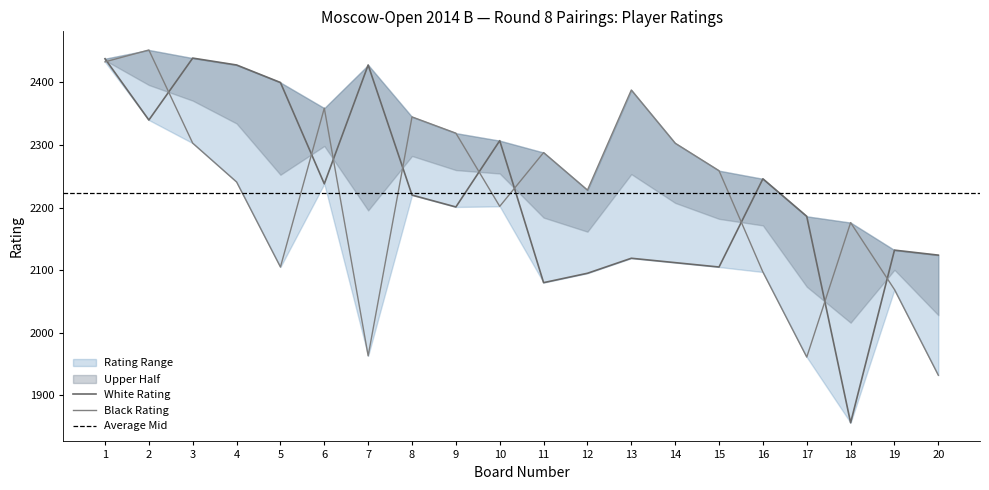

At which category does White Rating reach its first local peak?

3